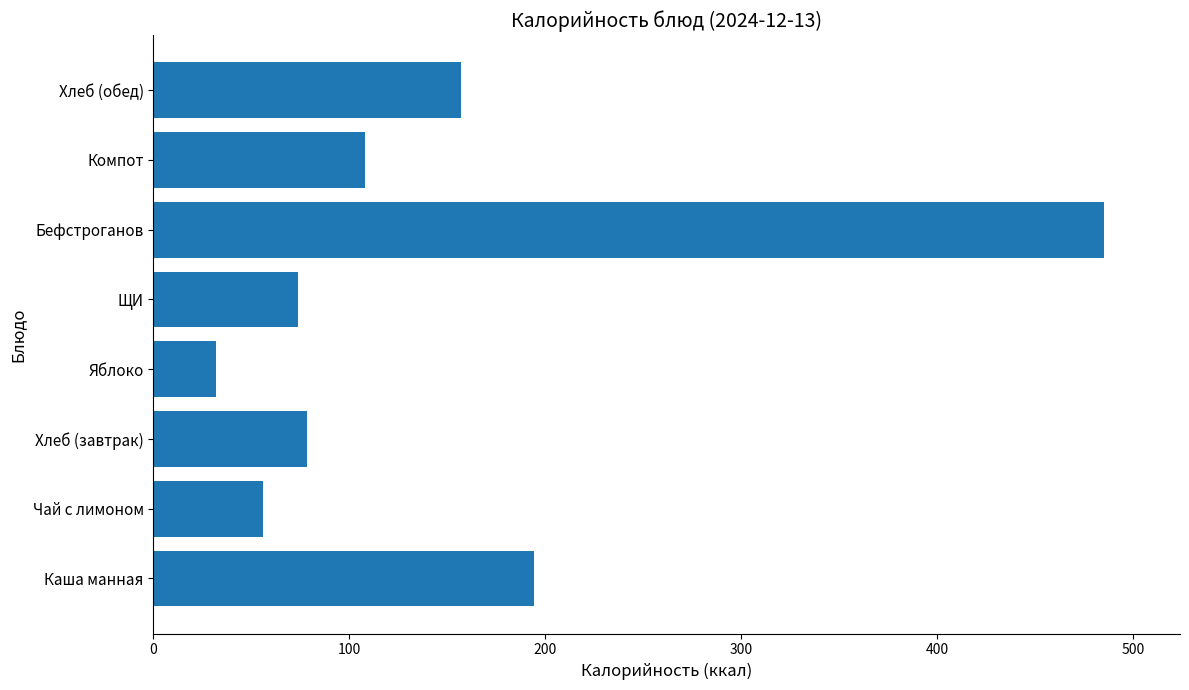

What is the smallest value displayed?

32.0